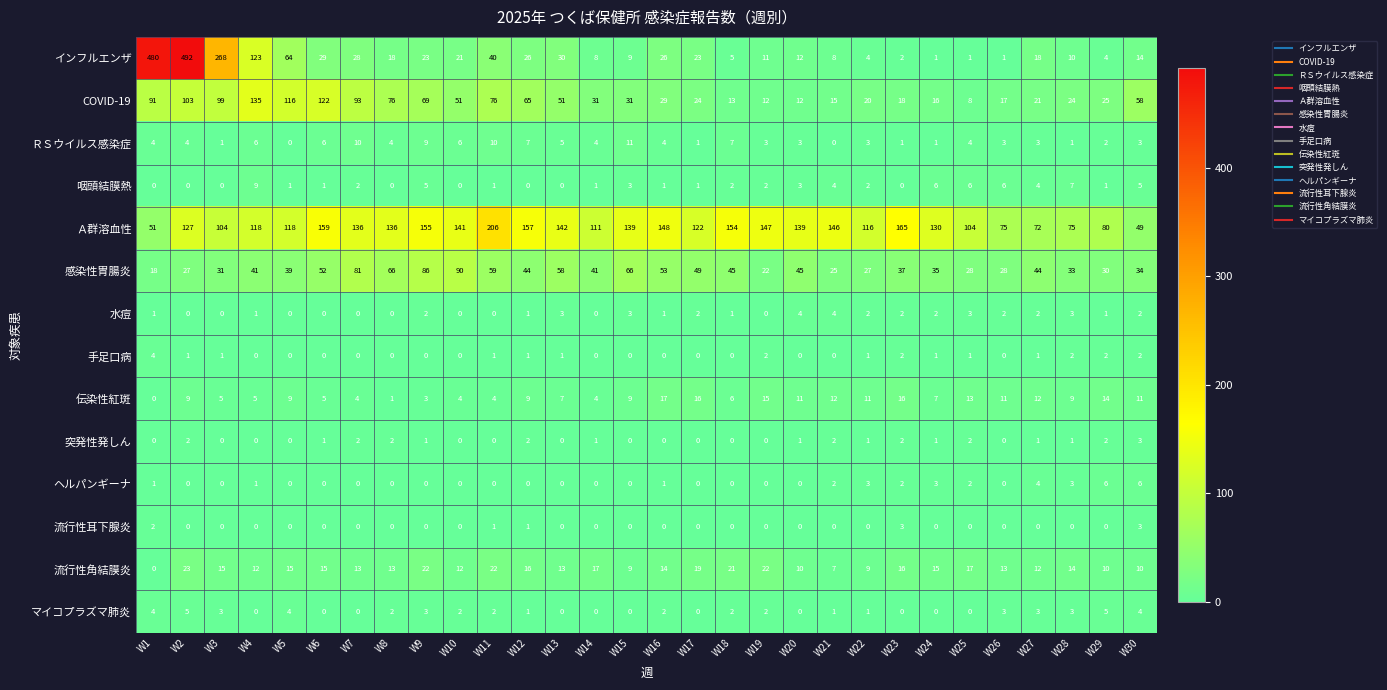

Is it true that COVID-19 equals 116 at W5?

True